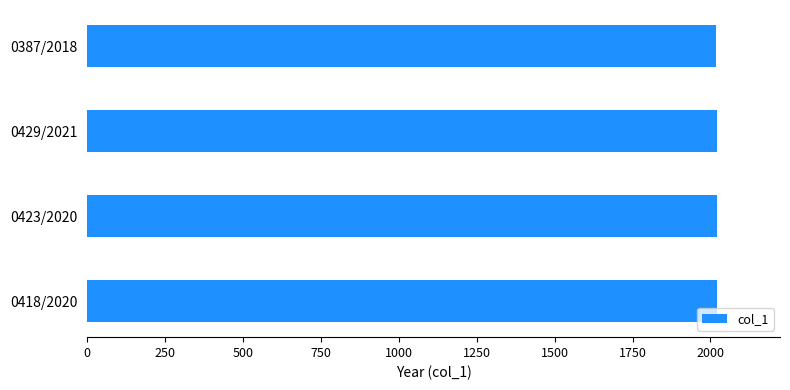

What is the ratio of the value at 0418/2020 to the value at 0429/2021?

1.0